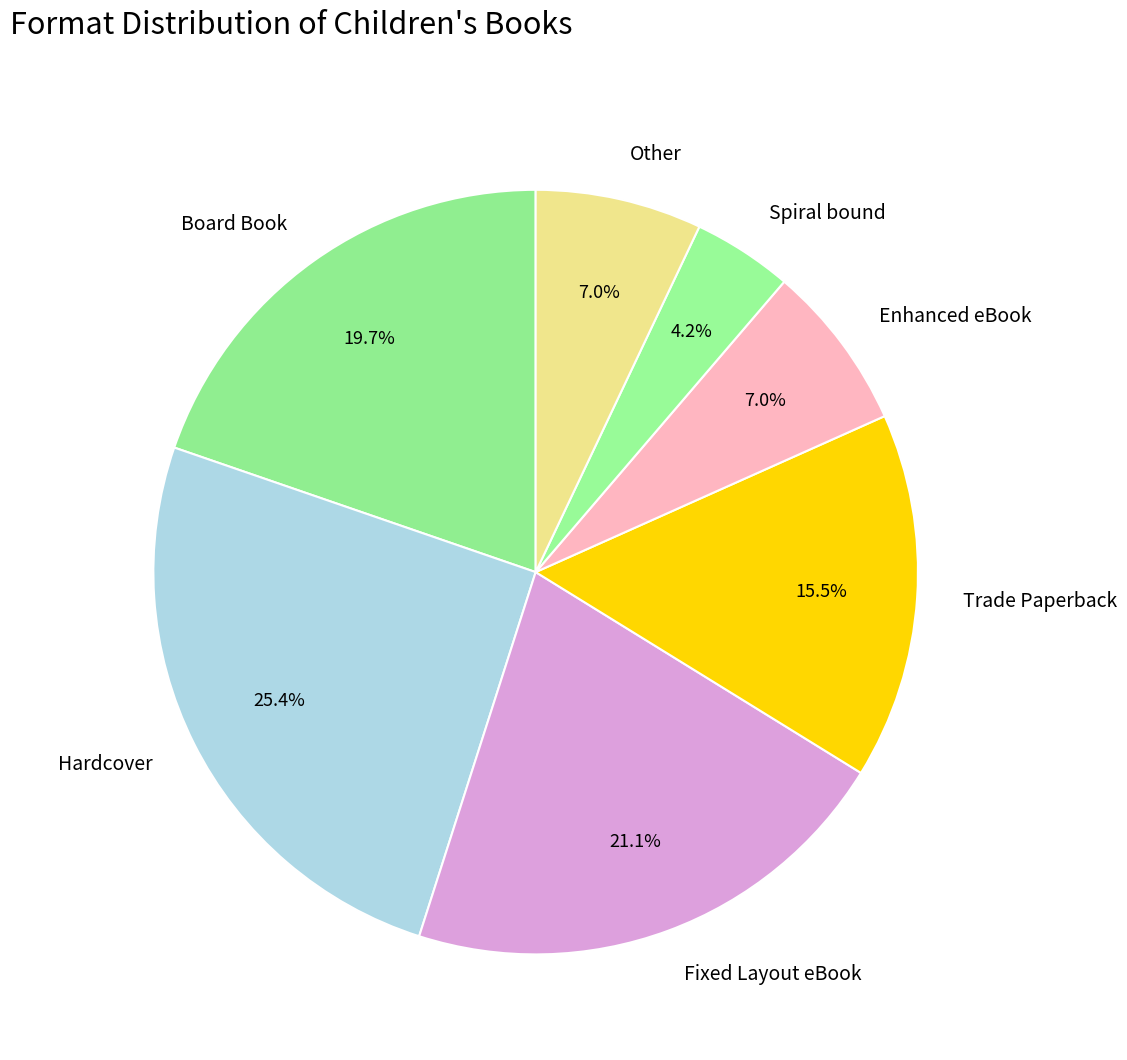

Does Fixed Layout eBook represent more than half of the total?

No